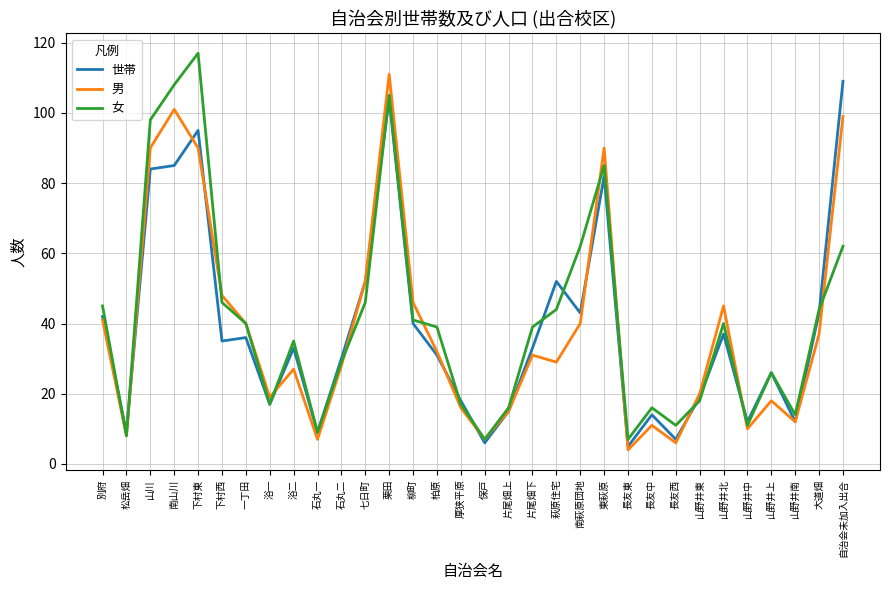

The value of 男 at 山野井北 is 26. True or false?

False